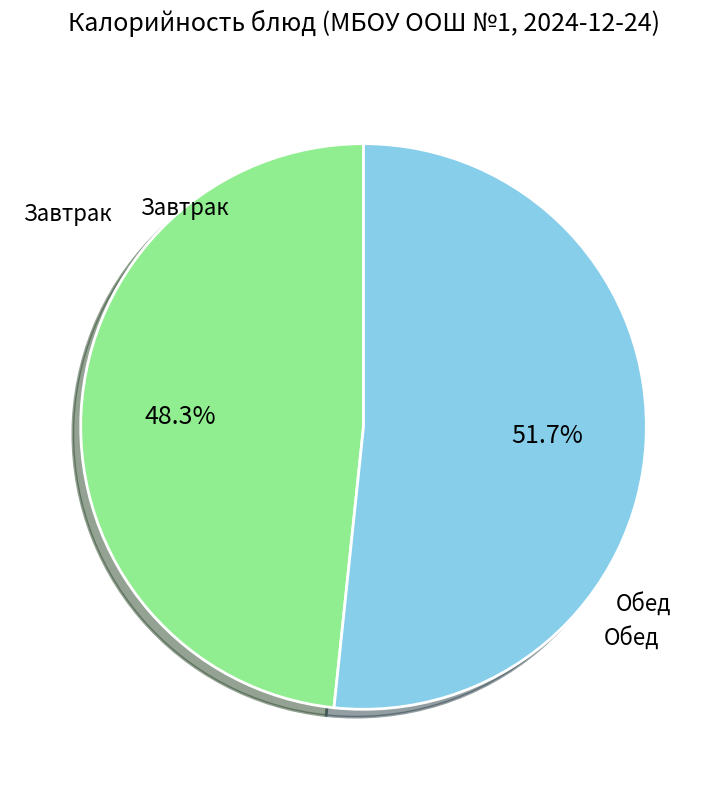

Is there a majority slice in this chart?

Yes